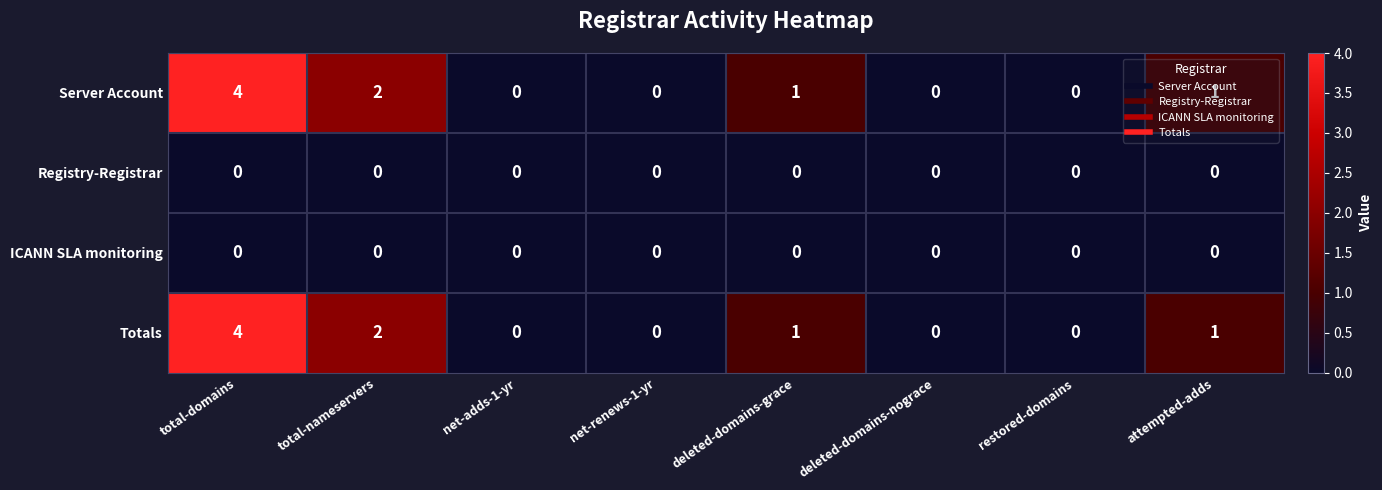

What is the difference between the maximum and second lowest values in the Totals series?

4